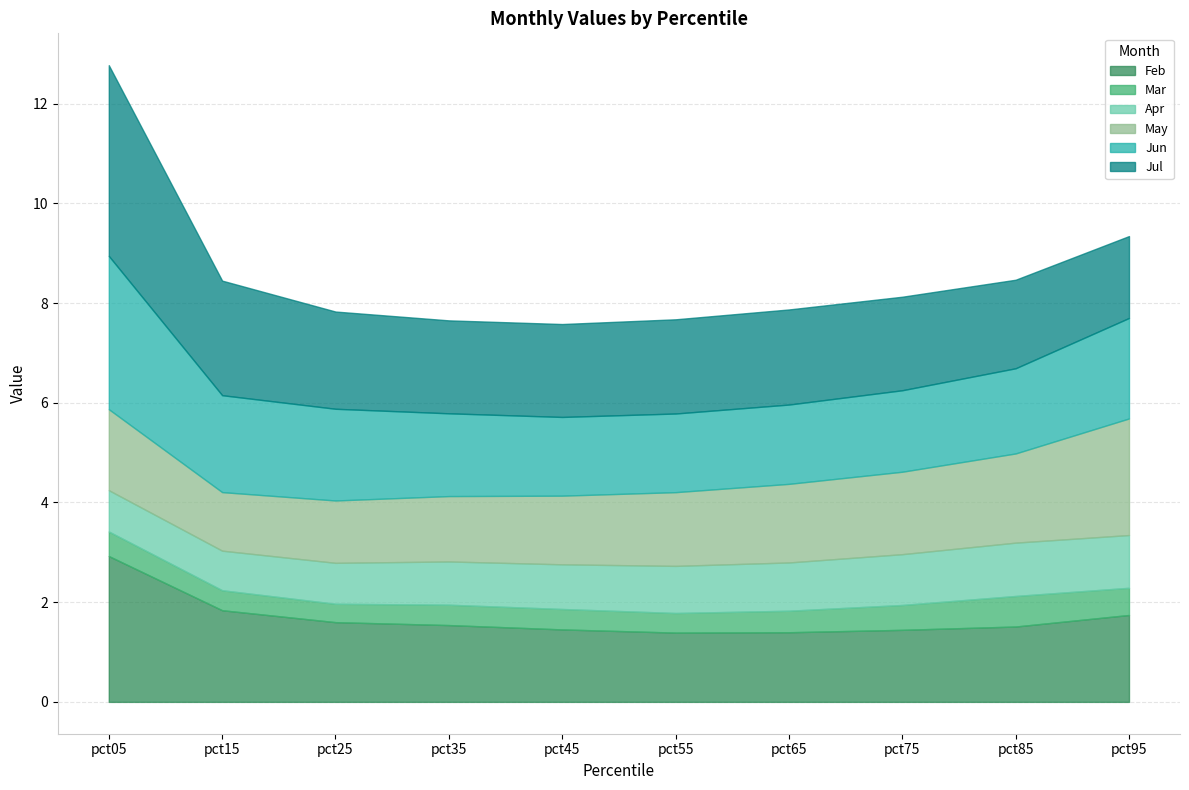

True or false: May and Mar intersect in this chart.

False